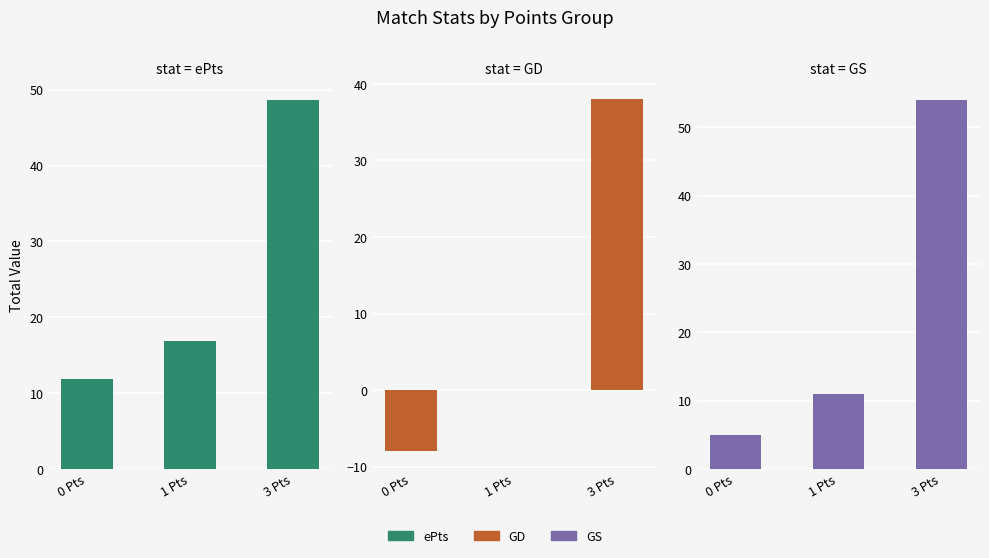

Read the GS value at 3 Pts.

54.0